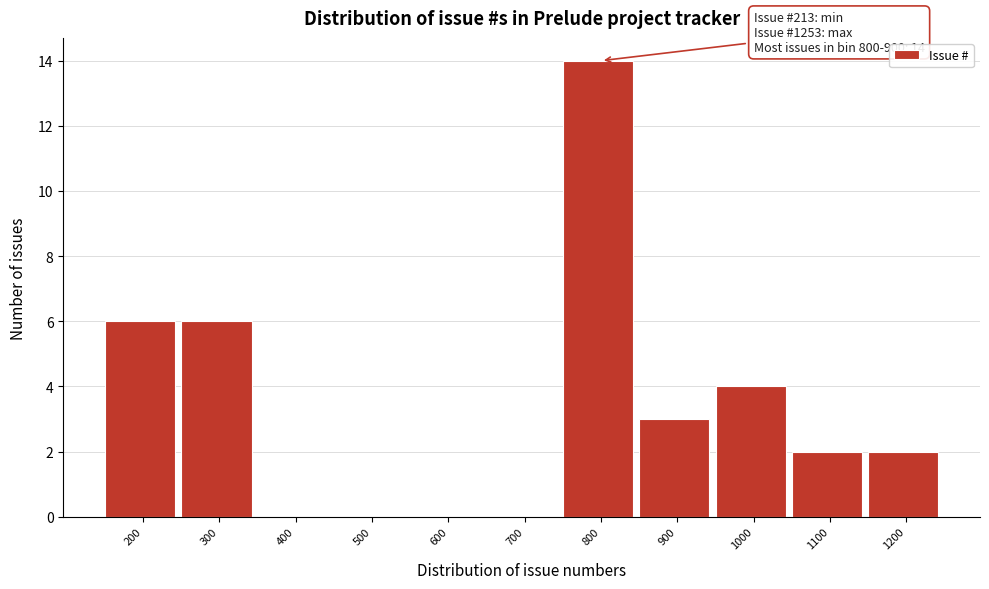

Reading left to right, what are all the values shown in this chart?

200=6	300=6	400=0	500=0	600=0	700=0	800=14	900=3	1000=4	1100=2	1200=2